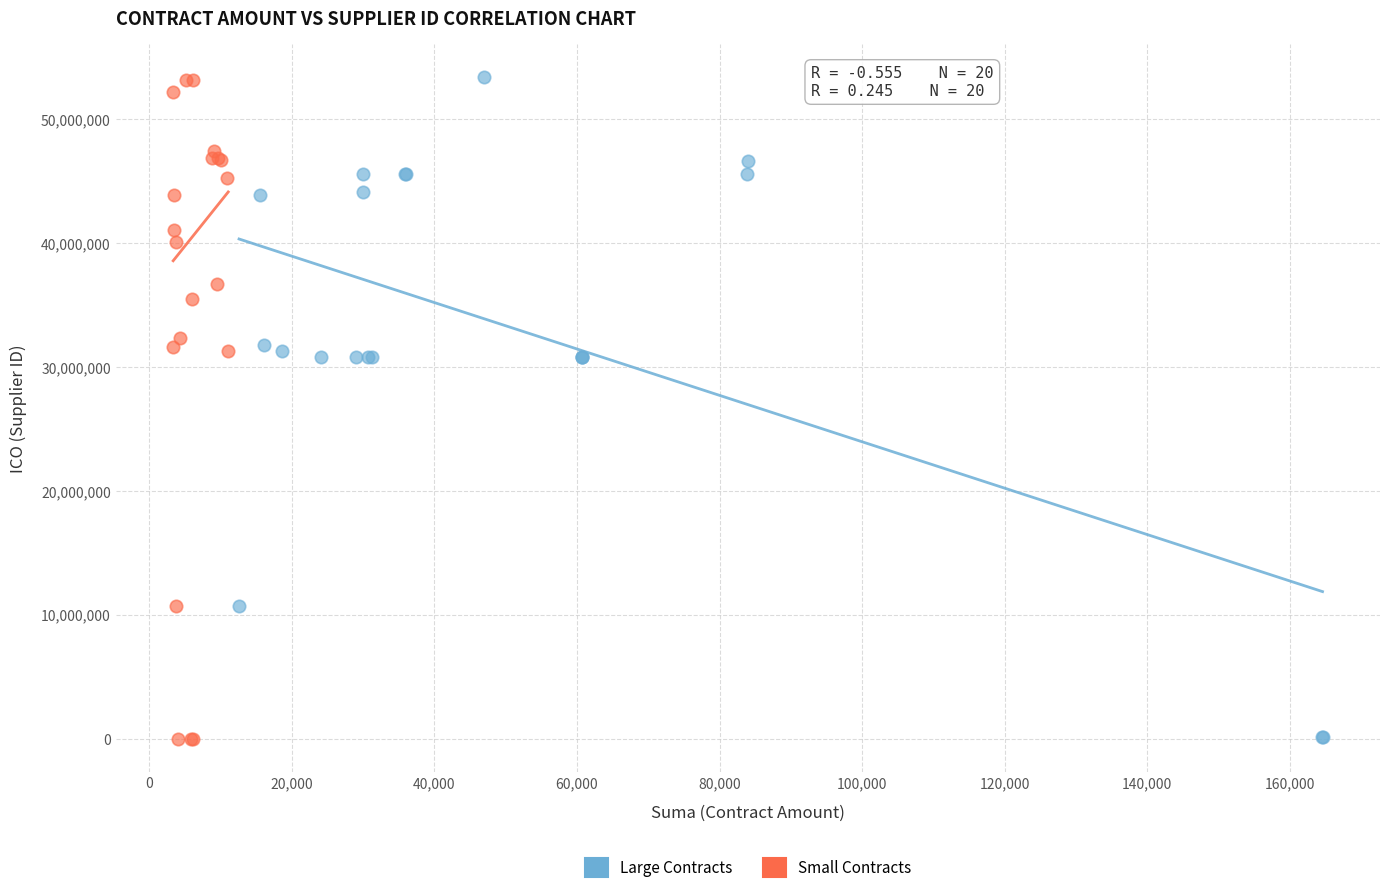

What are all the series names shown in the legend?

Large Contracts, Small Contracts